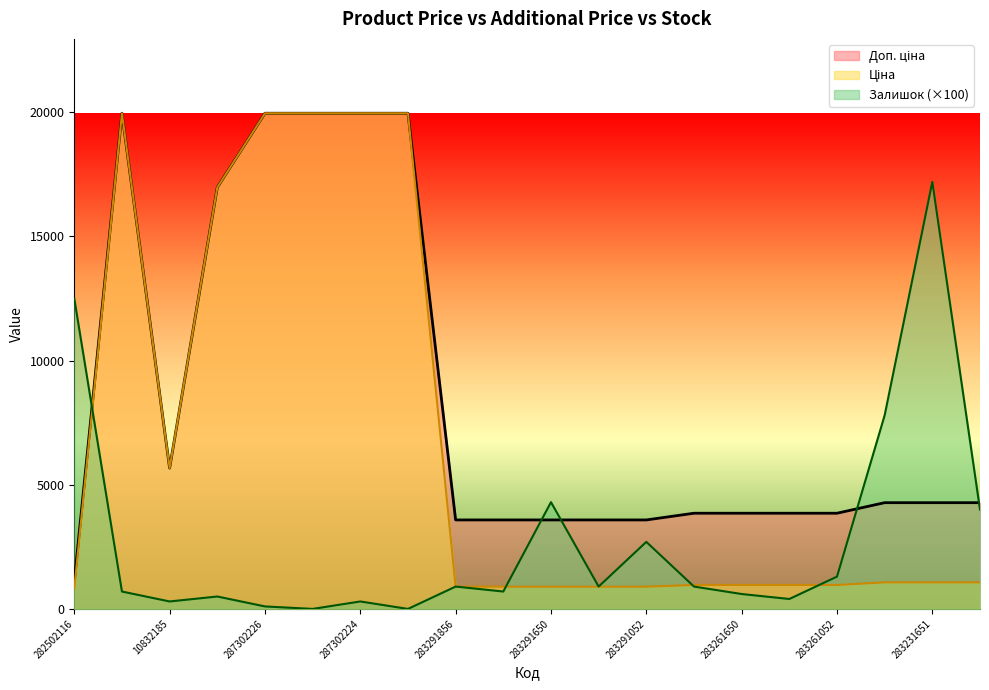

Count the number of categories in the chart.

20